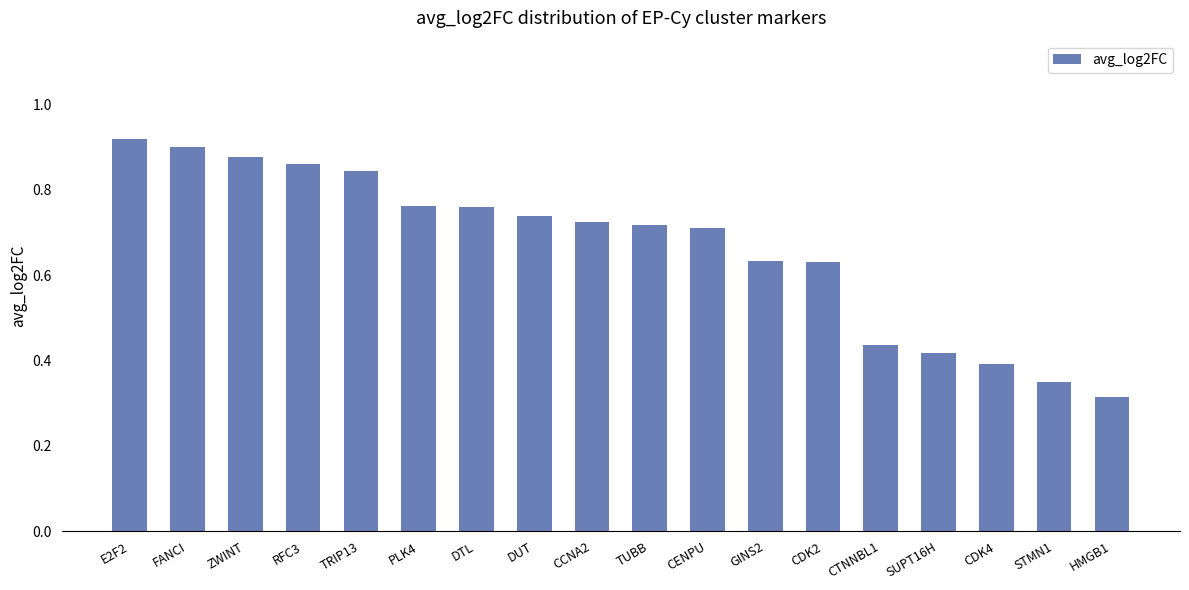

What is the label of the 2nd bar from the left?

FANCI